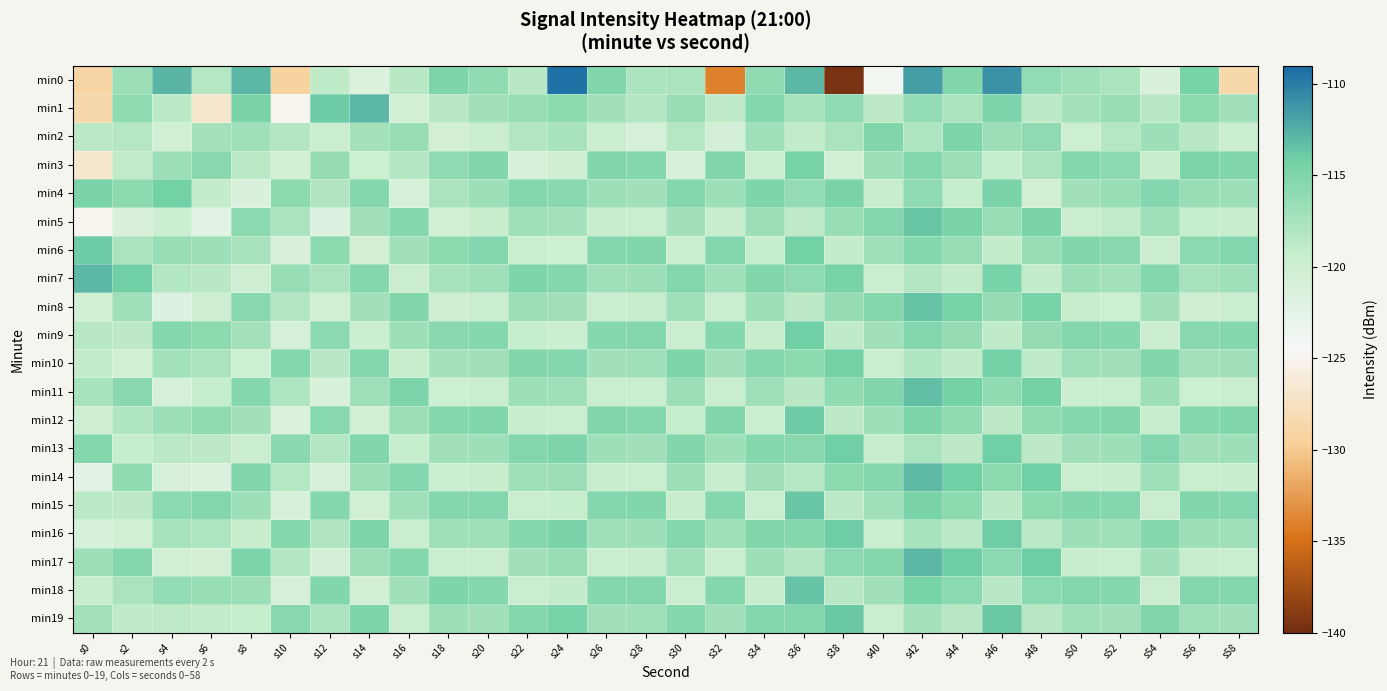

Reading left to right, transcribe all the data shown in this chart.

min0: s0=-129.0	s2=-116.7	s4=-112.8	s6=-118.3	s8=-113.0	s10=-129.2	s12=-119.0	s14=-121.4	s16=-118.5	s18=-115.0	s20=-116.1	s22=-118.5	s24=-109.4	s26=-115.1	s28=-117.7	s30=-117.7	s32=-134.0	s34=-116.0	s36=-113.0	s38=-139.6	s40=-123.8	s42=-111.6	s44=-115.1	s46=-111.0	s48=-116.3	s50=-116.9	s52=-117.7	s54=-121.2	s56=-114.6	s58=-128.7
min1: s0=-128.7	s2=-116.1	s4=-118.6	s6=-126.8	s8=-114.7	s10=-125.1	s12=-113.9	s14=-113.0	s16=-120.3	s18=-118.4	s20=-117.0	s22=-116.4	s24=-115.8	s26=-117.0	s28=-118.2	s30=-116.6	s32=-119.0	s34=-115.2	s36=-117.4	s38=-116.0	s40=-118.7	s42=-116.2	s44=-117.6	s46=-115.0	s48=-118.6	s50=-117.2	s52=-116.6	s54=-118.4	s56=-115.8	s58=-117.0
min2: s0=-118.6	s2=-118.2	s4=-120.4	s6=-117.3	s8=-116.9	s10=-118.1	s12=-119.7	s14=-117.2	s16=-116.5	s18=-120.6	s20=-119.7	s22=-118.1	s24=-117.5	s26=-119.7	s28=-120.9	s30=-118.3	s32=-120.7	s34=-116.9	s36=-119.1	s38=-117.7	s40=-115.1	s42=-117.9	s44=-115.0	s46=-116.7	s48=-116.0	s50=-119.9	s52=-118.3	s54=-116.8	s56=-118.5	s58=-119.7
min3: s0=-126.8	s2=-119.1	s4=-116.7	s6=-115.6	s8=-118.6	s10=-120.5	s12=-116.3	s14=-119.9	s16=-118.2	s18=-116.0	s20=-115.1	s22=-120.8	s24=-120.2	s26=-115.1	s28=-115.3	s30=-121.0	s32=-115.1	s34=-119.6	s36=-114.5	s38=-120.4	s40=-116.8	s42=-115.3	s44=-116.7	s46=-119.4	s48=-117.7	s50=-115.3	s52=-115.7	s54=-119.5	s56=-114.9	s58=-115.1
min4: s0=-114.7	s2=-115.8	s4=-114.3	s6=-119.2	s8=-121.3	s10=-115.8	s12=-118.0	s14=-115.3	s16=-120.9	s18=-117.7	s20=-116.8	s22=-115.2	s24=-115.6	s26=-116.8	s28=-117.0	s30=-115.4	s32=-116.8	s34=-115.0	s36=-116.2	s38=-114.8	s40=-119.5	s42=-116.0	s44=-119.4	s46=-114.8	s48=-120.4	s50=-117.0	s52=-116.4	s54=-115.2	s56=-116.6	s58=-116.8
min5: s0=-125.1	s2=-121.3	s4=-119.8	s6=-122.4	s8=-115.7	s10=-117.6	s12=-121.6	s14=-117.0	s16=-115.3	s18=-120.4	s20=-119.5	s22=-116.9	s24=-117.3	s26=-119.5	s28=-119.7	s30=-117.1	s32=-119.5	s34=-116.7	s36=-118.9	s38=-116.5	s40=-115.2	s42=-113.7	s44=-114.8	s46=-116.5	s48=-114.8	s50=-119.7	s52=-119.1	s54=-116.9	s56=-119.3	s58=-119.5
min6: s0=-113.9	s2=-117.6	s4=-116.5	s6=-116.8	s8=-117.4	s10=-121.2	s12=-115.9	s14=-120.6	s16=-117.0	s18=-115.8	s20=-115.2	s22=-119.6	s24=-120.0	s26=-115.2	s28=-115.1	s30=-119.8	s32=-115.2	s34=-119.4	s36=-114.3	s38=-119.2	s40=-116.9	s42=-115.4	s44=-116.5	s46=-119.2	s48=-116.5	s50=-115.1	s52=-115.5	s54=-119.6	s56=-115.7	s58=-115.2
min7: s0=-113.0	s2=-114.2	s4=-118.1	s6=-118.5	s8=-120.1	s10=-116.4	s12=-117.6	s14=-115.4	s16=-119.7	s18=-117.5	s20=-116.9	s22=-115.0	s24=-115.4	s26=-116.9	s28=-116.8	s30=-115.2	s32=-116.9	s34=-115.1	s36=-116.0	s38=-114.6	s40=-119.6	s42=-118.1	s44=-119.2	s46=-114.6	s48=-119.2	s50=-116.8	s52=-117.2	s54=-115.3	s56=-117.4	s58=-116.9
min8: s0=-120.3	s2=-116.9	s4=-121.7	s6=-120.1	s8=-115.5	s10=-118.1	s12=-120.3	s14=-117.1	s16=-115.1	s18=-120.2	s20=-119.6	s22=-116.7	s24=-117.1	s26=-119.6	s28=-119.5	s30=-116.9	s32=-119.6	s34=-116.8	s36=-118.7	s38=-116.3	s40=-115.3	s42=-113.5	s44=-114.6	s46=-116.3	s48=-114.6	s50=-119.5	s52=-119.9	s54=-117.0	s56=-120.1	s58=-119.6
min9: s0=-118.4	s2=-118.7	s4=-115.4	s6=-115.9	s8=-117.2	s10=-120.8	s12=-115.7	s14=-119.8	s16=-116.8	s18=-115.6	s20=-115.3	s22=-119.4	s24=-119.8	s26=-115.3	s28=-115.2	s30=-119.6	s32=-115.3	s34=-119.5	s36=-114.1	s38=-119.0	s40=-117.0	s42=-115.2	s44=-116.3	s46=-119.0	s48=-116.3	s50=-115.2	s52=-115.3	s54=-119.7	s56=-115.5	s58=-115.3
min10: s0=-119.2	s2=-120.3	s4=-117.2	s6=-117.6	s8=-119.9	s10=-115.2	s12=-118.4	s14=-115.2	s16=-119.5	s18=-117.3	s20=-117.0	s22=-115.1	s24=-115.2	s26=-117.0	s28=-116.9	s30=-115.0	s32=-117.0	s34=-115.2	s36=-115.8	s38=-114.4	s40=-119.7	s42=-117.9	s44=-119.0	s46=-114.4	s48=-119.0	s50=-116.9	s52=-117.0	s54=-115.1	s56=-117.2	s58=-117.0
min11: s0=-117.5	s2=-115.6	s4=-120.9	s6=-119.3	s8=-115.3	s10=-117.9	s12=-121.1	s14=-116.9	s16=-115.0	s18=-120.0	s20=-119.7	s22=-116.8	s24=-116.9	s26=-119.7	s28=-119.6	s30=-116.7	s32=-119.7	s34=-116.9	s36=-118.5	s38=-116.1	s40=-115.1	s42=-113.3	s44=-114.4	s46=-116.1	s48=-114.4	s50=-119.6	s52=-119.7	s54=-116.8	s56=-119.9	s58=-119.7
min12: s0=-120.1	s2=-117.9	s4=-116.8	s6=-116.1	s8=-117.0	s10=-121.5	s12=-115.5	s14=-120.5	s16=-116.7	s18=-115.4	s20=-115.1	s22=-119.5	s24=-119.6	s26=-115.1	s28=-115.3	s30=-119.4	s32=-115.1	s34=-119.6	s36=-113.9	s38=-118.8	s40=-116.8	s42=-115.0	s44=-116.1	s46=-118.8	s48=-116.1	s50=-115.3	s52=-115.1	s54=-119.5	s56=-115.3	s58=-115.1
min13: s0=-115.3	s2=-119.4	s4=-118.6	s6=-118.8	s8=-119.7	s10=-115.6	s12=-118.2	s14=-115.1	s16=-119.4	s18=-117.1	s20=-116.8	s22=-115.2	s24=-115.0	s26=-116.8	s28=-117.0	s30=-115.1	s32=-116.8	s34=-115.3	s36=-115.6	s38=-114.2	s40=-119.5	s42=-117.7	s44=-118.8	s46=-114.2	s48=-118.8	s50=-117.0	s52=-116.8	s54=-115.2	s56=-117.0	s58=-116.8
min14: s0=-122.4	s2=-116.1	s4=-121.1	s6=-121.5	s8=-115.1	s10=-118.3	s12=-120.9	s14=-116.8	s16=-115.2	s18=-119.8	s20=-119.5	s22=-116.9	s24=-116.7	s26=-119.5	s28=-119.7	s30=-116.8	s32=-119.5	s34=-117.0	s36=-118.3	s38=-115.9	s40=-115.2	s42=-113.1	s44=-114.2	s46=-115.9	s48=-114.2	s50=-119.7	s52=-119.5	s54=-116.9	s56=-119.7	s58=-119.5
min15: s0=-118.6	s2=-118.8	s4=-115.7	s6=-115.2	s8=-116.8	s10=-121.0	s12=-115.3	s14=-120.4	s16=-116.9	s18=-115.2	s20=-115.2	s22=-119.6	s24=-119.4	s26=-115.2	s28=-115.1	s30=-119.5	s32=-115.2	s34=-119.7	s36=-113.7	s38=-118.6	s40=-116.9	s42=-114.8	s44=-115.9	s46=-118.6	s48=-115.9	s50=-115.1	s52=-115.2	s54=-119.6	s56=-115.1	s58=-115.2
min16: s0=-121.0	s2=-120.5	s4=-117.5	s6=-117.9	s8=-119.5	s10=-115.4	s12=-118.0	s14=-115.0	s16=-119.6	s18=-116.9	s20=-116.9	s22=-115.3	s24=-114.8	s26=-116.9	s28=-116.8	s30=-115.2	s32=-116.9	s34=-115.1	s36=-115.4	s38=-114.0	s40=-119.6	s42=-117.5	s44=-118.6	s46=-114.0	s48=-118.6	s50=-116.8	s52=-116.9	s54=-115.3	s56=-116.8	s58=-116.9
min17: s0=-116.8	s2=-115.2	s4=-120.3	s6=-120.6	s8=-115.0	s10=-118.1	s12=-120.7	s14=-116.7	s16=-115.3	s18=-119.6	s20=-119.6	s22=-117.0	s24=-116.5	s26=-119.6	s28=-119.5	s30=-116.9	s32=-119.6	s34=-116.8	s36=-118.1	s38=-115.7	s40=-115.3	s42=-112.9	s44=-114.0	s46=-115.7	s48=-114.0	s50=-119.5	s52=-119.6	s54=-117.0	s56=-119.5	s58=-119.6
min18: s0=-119.5	s2=-117.7	s4=-116.2	s6=-116.4	s8=-116.7	s10=-120.8	s12=-115.1	s14=-120.3	s16=-117.0	s18=-115.0	s20=-115.3	s22=-119.7	s24=-119.2	s26=-115.3	s28=-115.2	s30=-119.6	s32=-115.3	s34=-119.5	s36=-113.5	s38=-118.4	s40=-117.0	s42=-114.6	s44=-115.7	s46=-118.4	s48=-115.7	s50=-115.2	s52=-115.3	s54=-119.7	s56=-115.2	s58=-115.3
min19: s0=-117.2	s2=-119.0	s4=-118.9	s6=-119.1	s8=-119.4	s10=-115.5	s12=-117.8	s14=-115.0	s16=-119.7	s18=-116.7	s20=-117.0	s22=-115.4	s24=-114.6	s26=-117.0	s28=-116.9	s30=-115.3	s32=-117.0	s34=-115.2	s36=-115.2	s38=-113.8	s40=-119.7	s42=-117.3	s44=-118.4	s46=-113.8	s48=-118.4	s50=-116.9	s52=-117.0	s54=-115.1	s56=-116.9	s58=-117.0